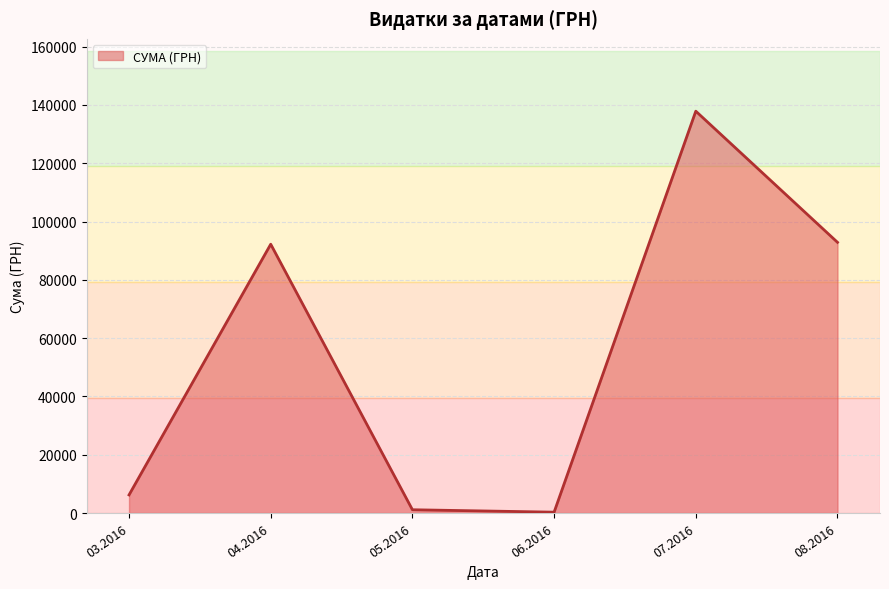

The value at 08.2016 is 42938.0. True or false?

False